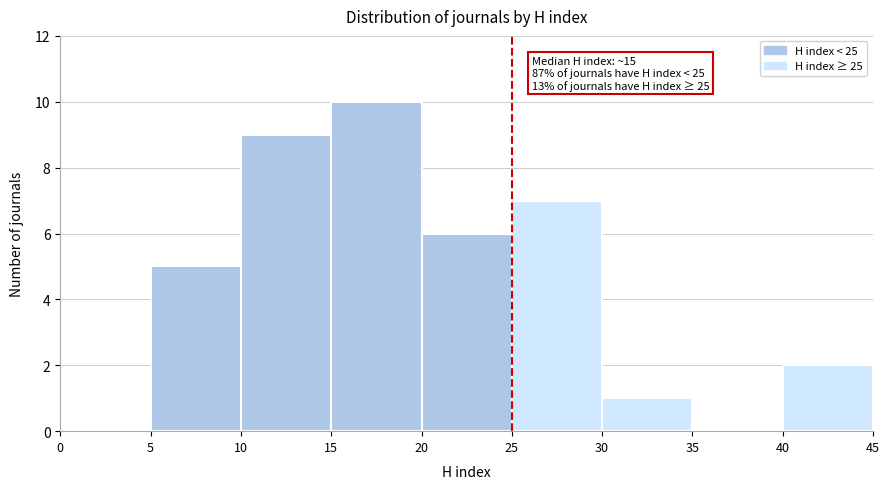

Which range on the x-axis has the tallest bar?

15 to 20